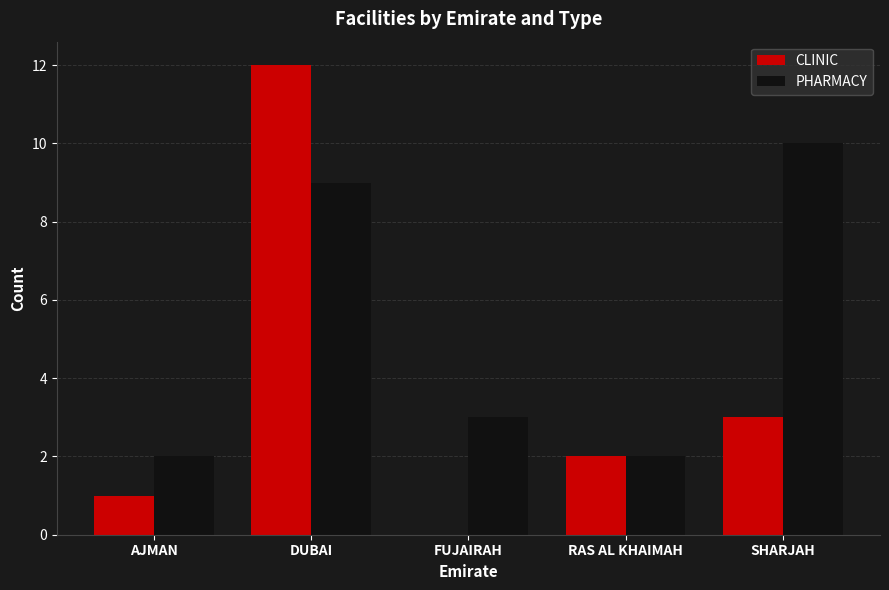

Reading right to left, what are all the values shown in this chart?

CLINIC: SHARJAH=3	RAS AL KHAIMAH=2	FUJAIRAH=0	DUBAI=12	AJMAN=1
PHARMACY: SHARJAH=10	RAS AL KHAIMAH=2	FUJAIRAH=3	DUBAI=9	AJMAN=2